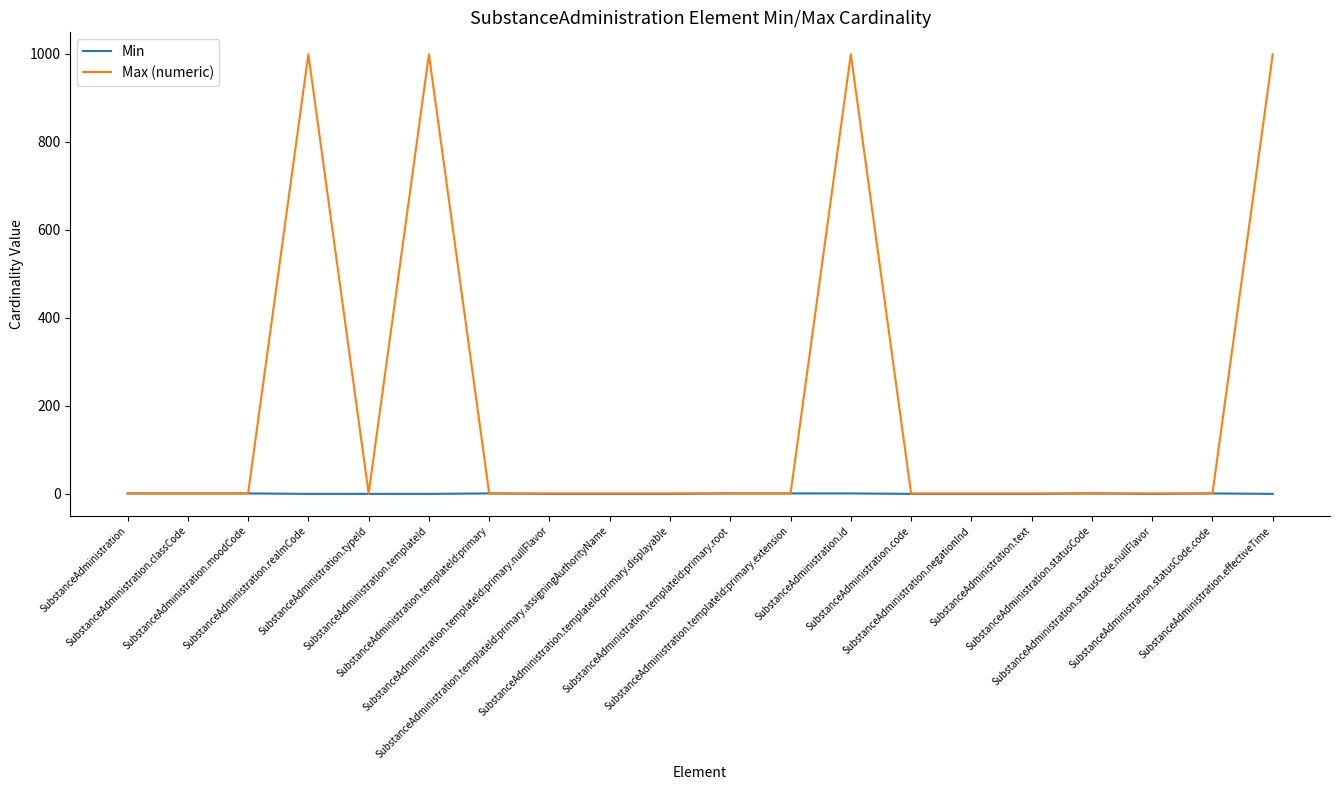

At how many categories does at least one series exceed 755?

4